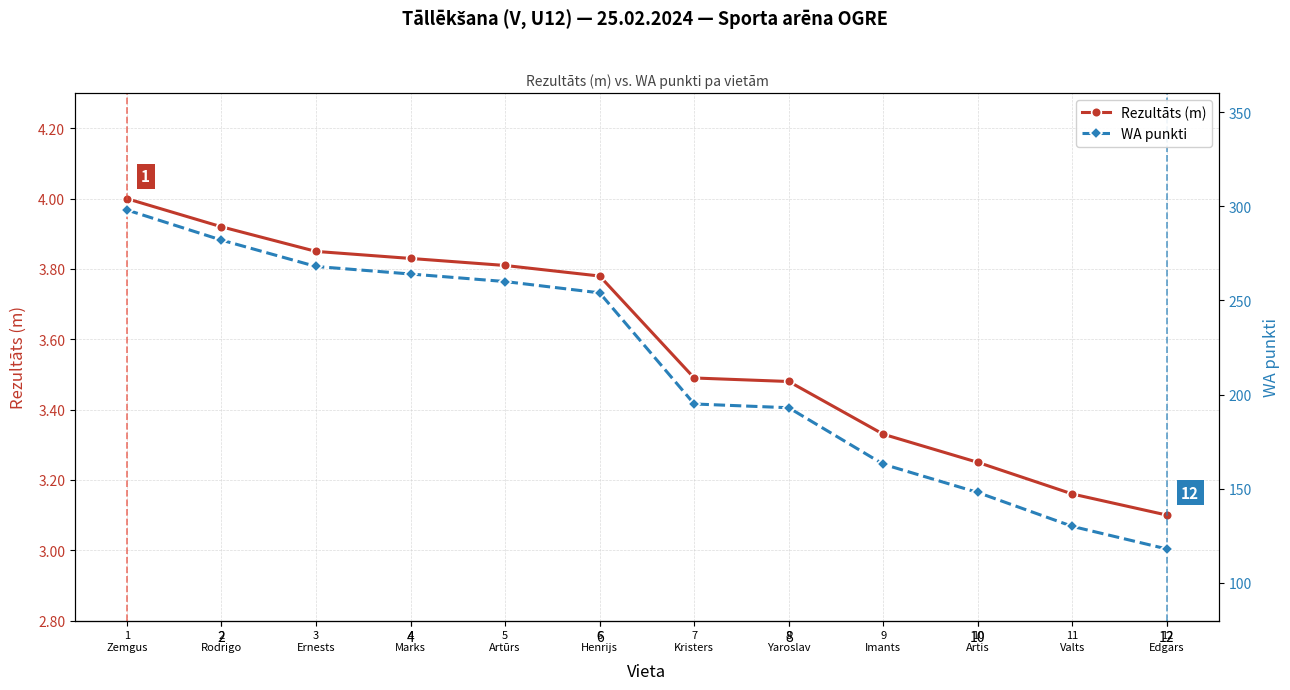

Is the value of WA punkti at 4
Marks greater than the value of Rezultāts (m) at 6
Henrijs?

Yes